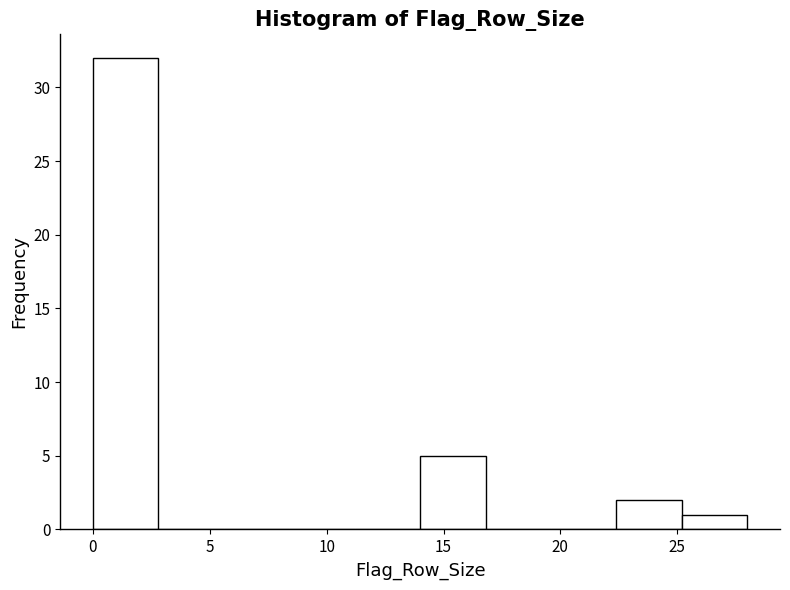

Reading left to right, list every bar in this chart as the range it spans on the x-axis followed by its height. Neither the bar edges nor the heights are printed on the chart, so give them approximately, as read against the axes.

0.0 to 2.8: 32
2.8 to 5.6: 0
5.6 to 8.4: 0
8.4 to 11.2: 0
11.2 to 14.0: 0
14.0 to 16.8: 5
16.8 to 19.6: 0
19.6 to 22.4: 0
22.4 to 25.2: 2
25.2 to 28.0: 1